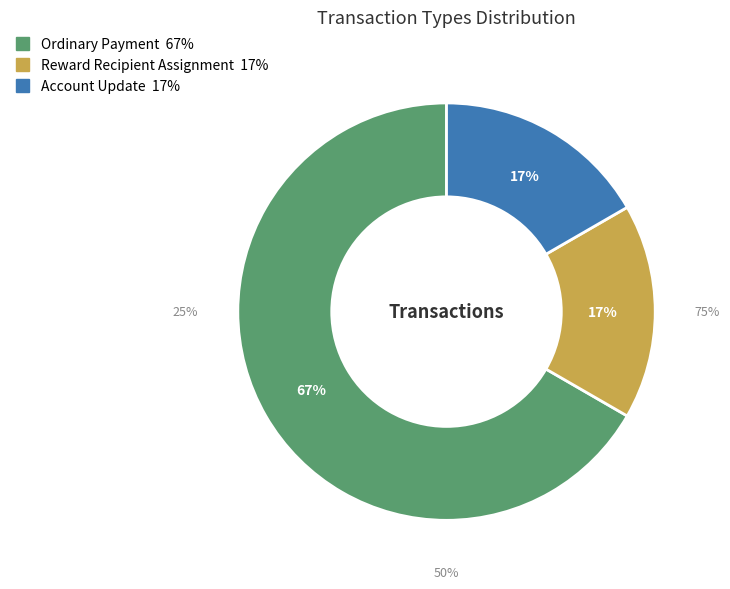

What is the smallest slice in the pie chart?

Reward Recipient Assignment